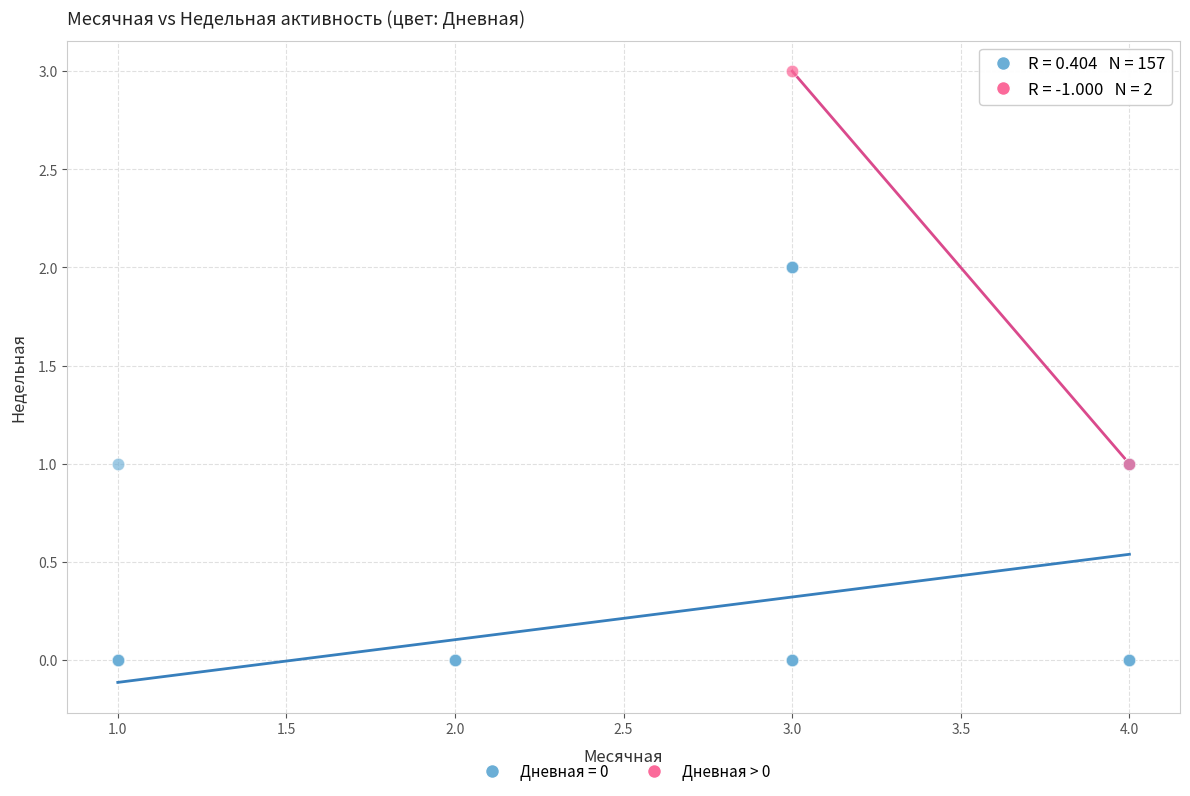

What are all the series names shown in the legend?

Дневная = 0, Дневная > 0